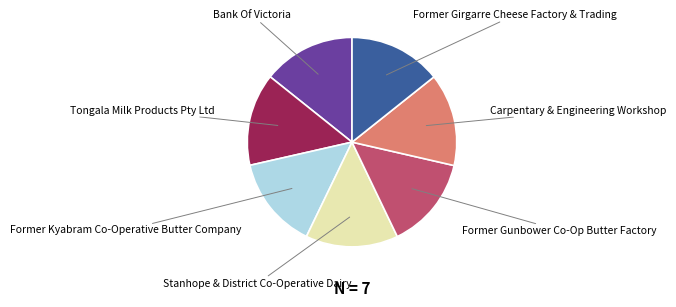

Is Bank Of Victoria the majority of the pie?

No